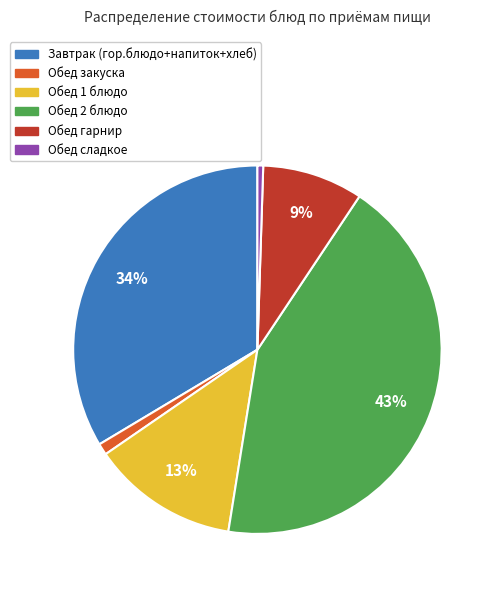

To the nearest percent, what is the difference between the Обед 1 блюдо and Обед 2 блюдо slice percentages?

30%